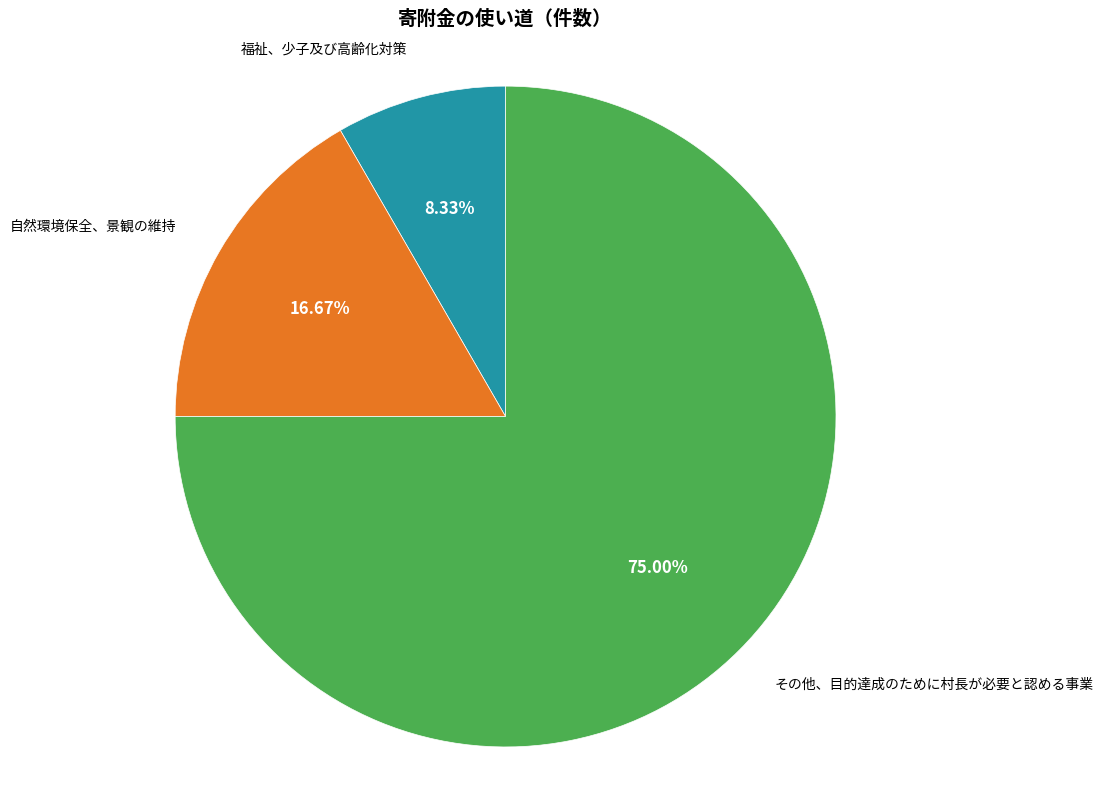

How many slices are in this pie chart?

3